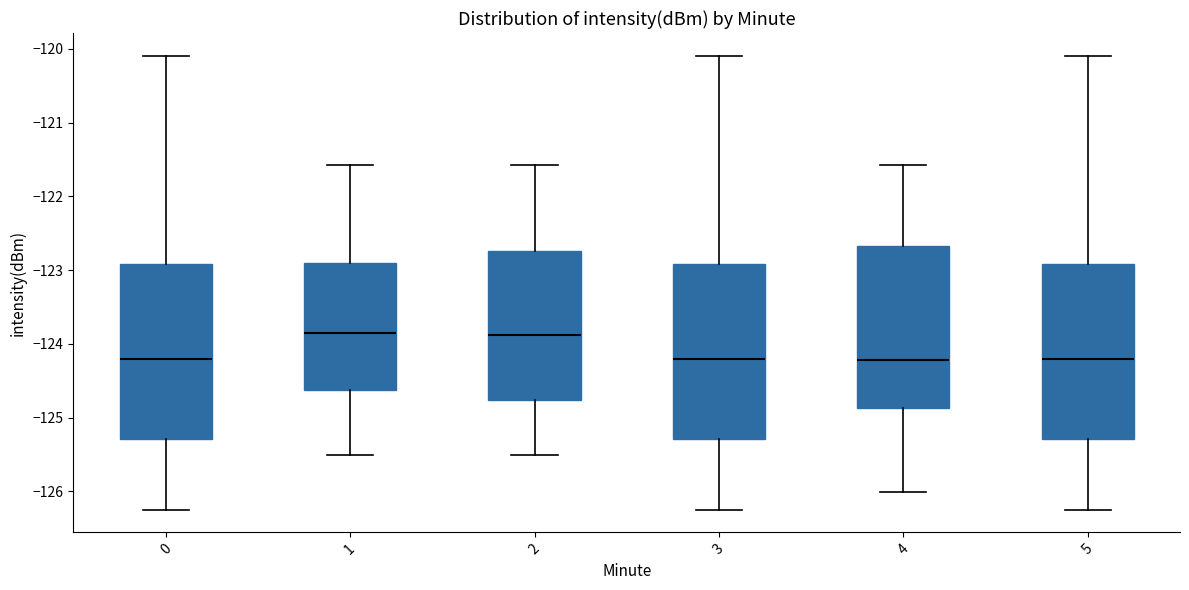

Where is the lower edge of the box at x = 1 on the y-axis? The values are not printed on the chart, so give them approximately, as read against the axis.

-124.6